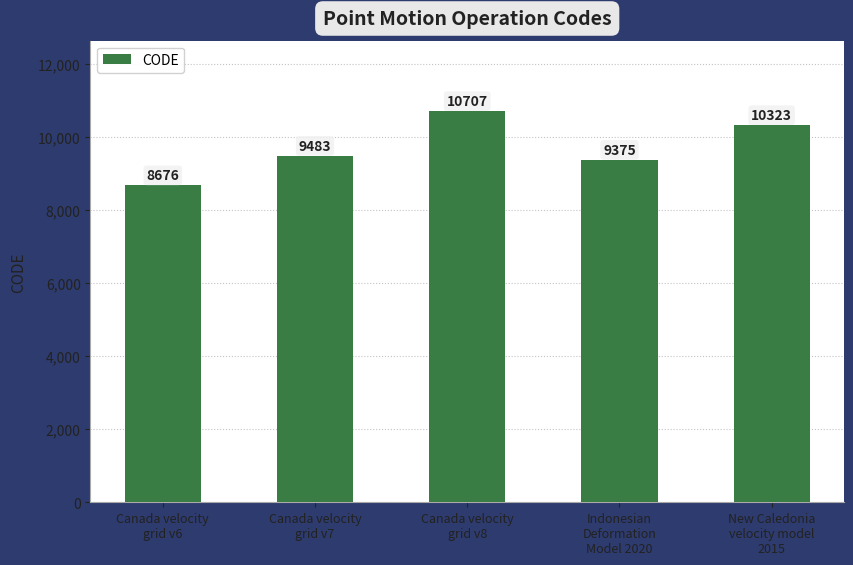

What is the approximate value at Canada velocity
grid v6, to the nearest 50?

8700